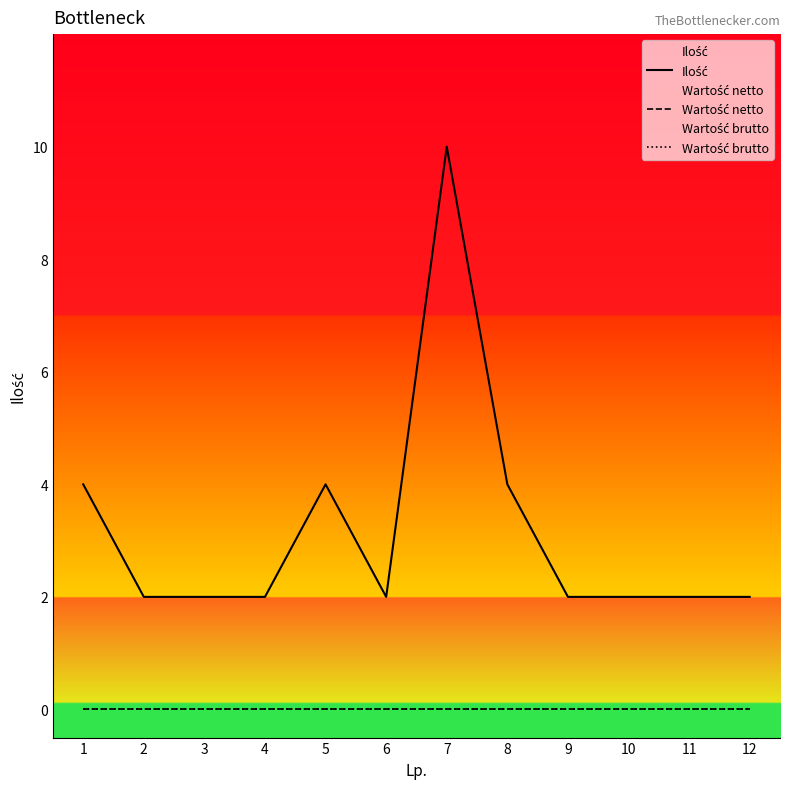

Rank the series by their maximum value, from lowest to highest.

Wartość netto, Wartość brutto, Ilość